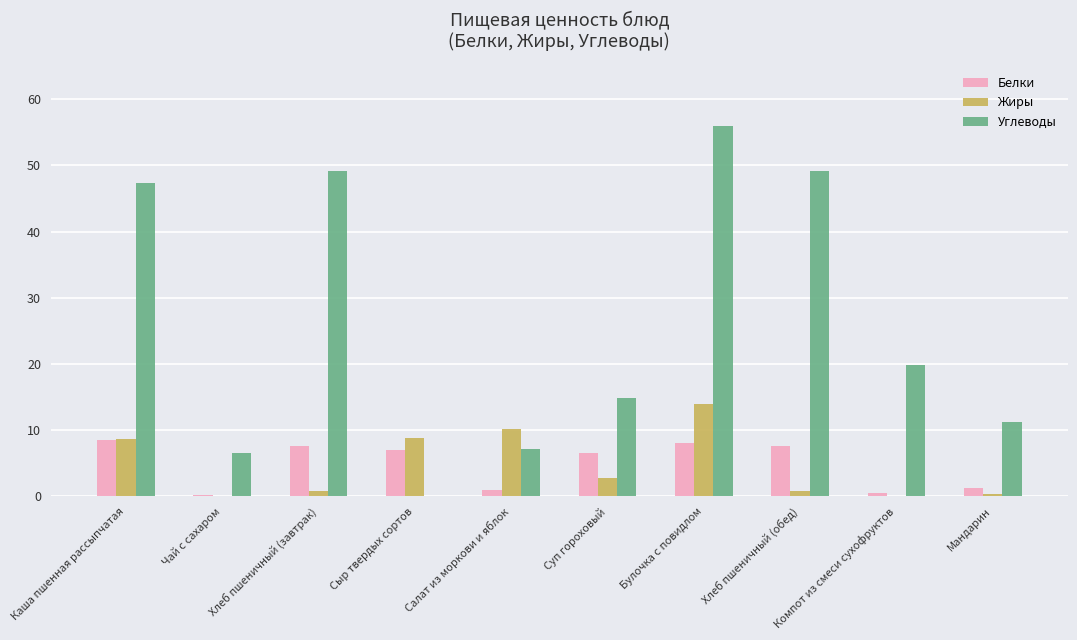

How many data points in Жиры are above 2?

5